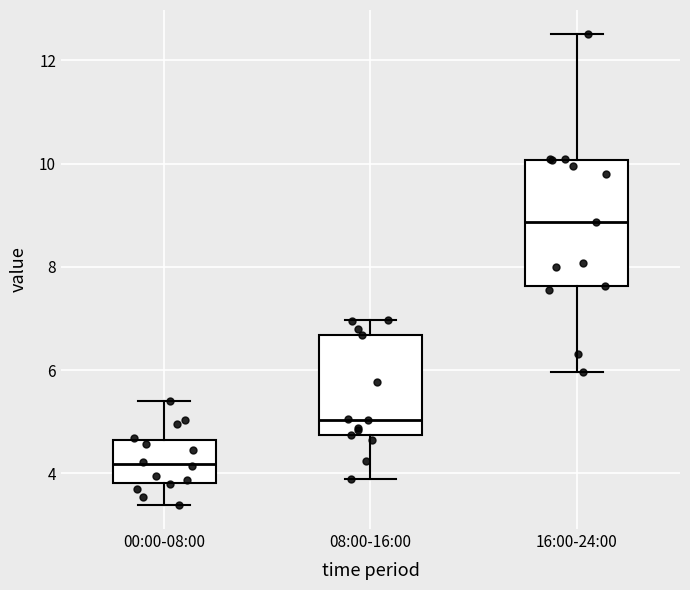

Which box is the tallest, from its lower edge to its upper edge?

16:00-24:00